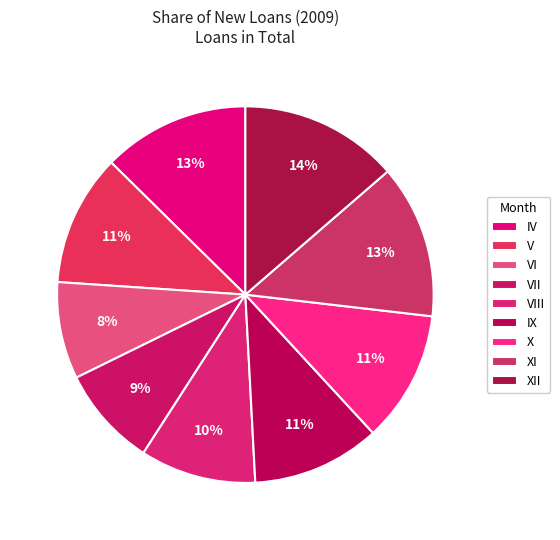

Count the number of slices in the pie.

9